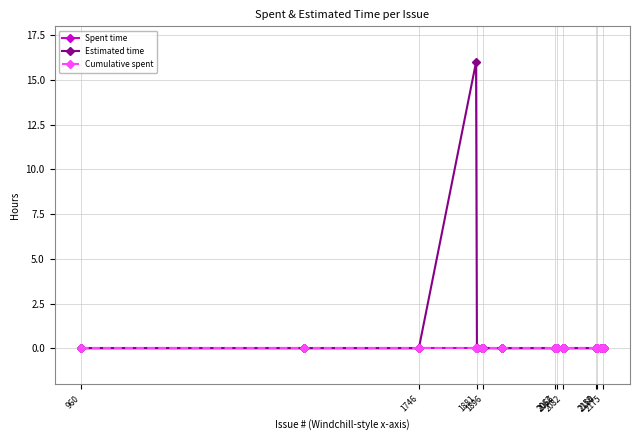

Reading left to right, what are all the values shown in this chart?

Spent time: 0	0	0	0	0	0	0	0	0	0	0	0	0	0	0	0	0	0	0	0
Estimated time: 0	0	0	16	0	0	0	0	0	0	0	0	0	0	0	0	0	0	0	0
Cumulative spent: 0	0	0	0	0	0	0	0	0	0	0	0	0	0	0	0	0	0	0	0